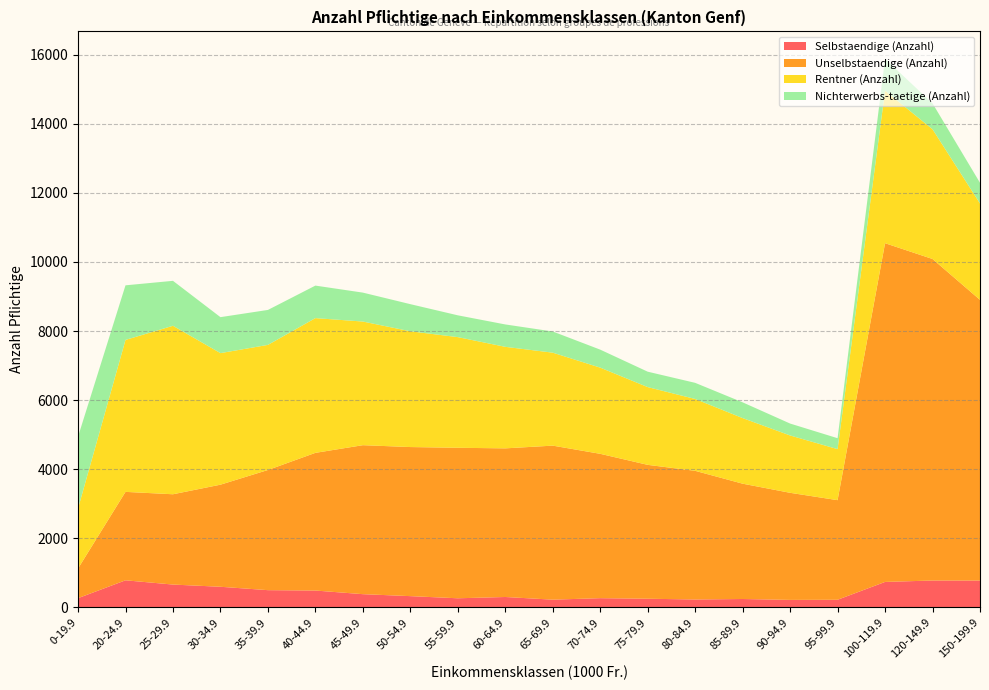

Reading left to right, extract all data points from this chart.

Selbstaendige (Anzahl): 0-19.9=269	20-24.9=786	25-29.9=663	30-34.9=599	35-39.9=501	40-44.9=490	45-49.9=385	50-54.9=328	55-59.9=266	60-64.9=303	65-69.9=226	70-74.9=269	75-79.9=253	80-84.9=231	85-89.9=245	90-94.9=219	95-99.9=223	100-119.9=739	120-149.9=780	150-199.9=779
Unselbstaendige (Anzahl): 0-19.9=858	20-24.9=2559	25-29.9=2613	30-34.9=2954	35-39.9=3477	40-44.9=3984	45-49.9=4311	50-54.9=4314	55-59.9=4355	60-64.9=4301	65-69.9=4457	70-74.9=4177	75-79.9=3874	80-84.9=3723	85-89.9=3337	90-94.9=3099	95-99.9=2882	100-119.9=9802	120-149.9=9304	150-199.9=8123
Rentner (Anzahl): 0-19.9=1737	20-24.9=4397	25-29.9=4875	30-34.9=3807	35-39.9=3620	40-44.9=3899	45-49.9=3578	50-54.9=3350	55-59.9=3202	60-64.9=2938	65-69.9=2690	70-74.9=2494	75-79.9=2250	80-84.9=2079	85-89.9=1898	90-94.9=1659	95-99.9=1477	100-119.9=4412	120-149.9=3754	150-199.9=2788
Nichterwerbs-taetige (Anzahl): 0-19.9=2078	20-24.9=1580	25-29.9=1301	30-34.9=1041	35-39.9=1012	40-44.9=941	45-49.9=837	50-54.9=785	55-59.9=631	60-64.9=648	65-69.9=613	70-74.9=521	75-79.9=446	80-84.9=467	85-89.9=456	90-94.9=345	95-99.9=316	100-119.9=923	120-149.9=750	150-199.9=599